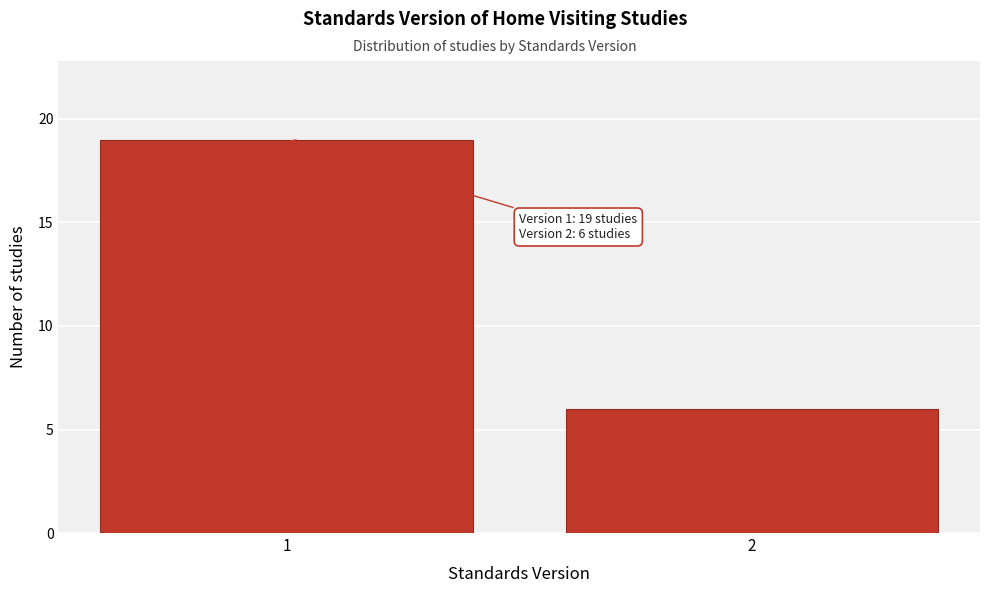

Reading left to right, list all the values displayed in this chart.

19	6